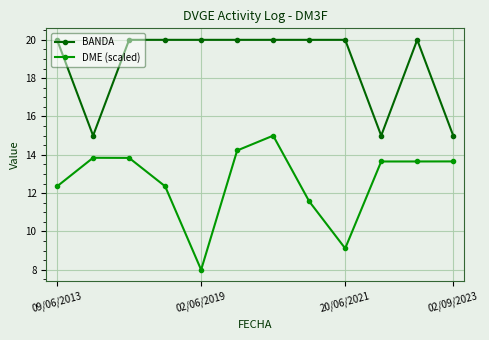

What is the highest value of the BANDA series?

20.0